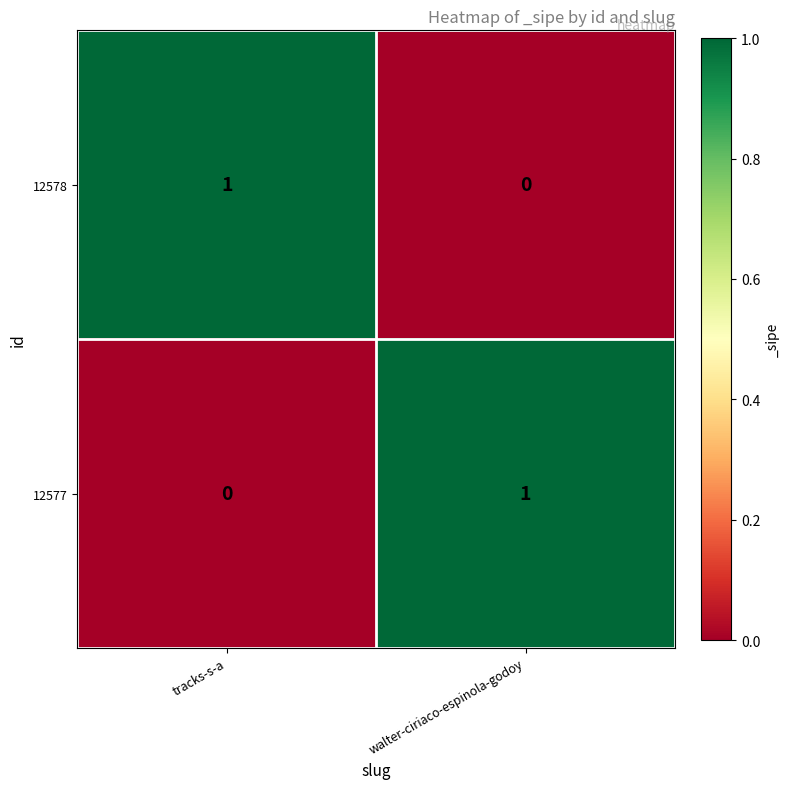

Where is 12578 nearest to the value 0?

walter-ciriaco-espinola-godoy